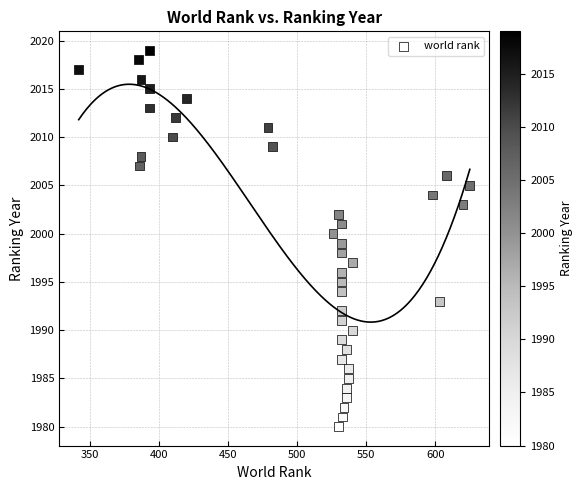

What is the range of X values (max minus min)?

283